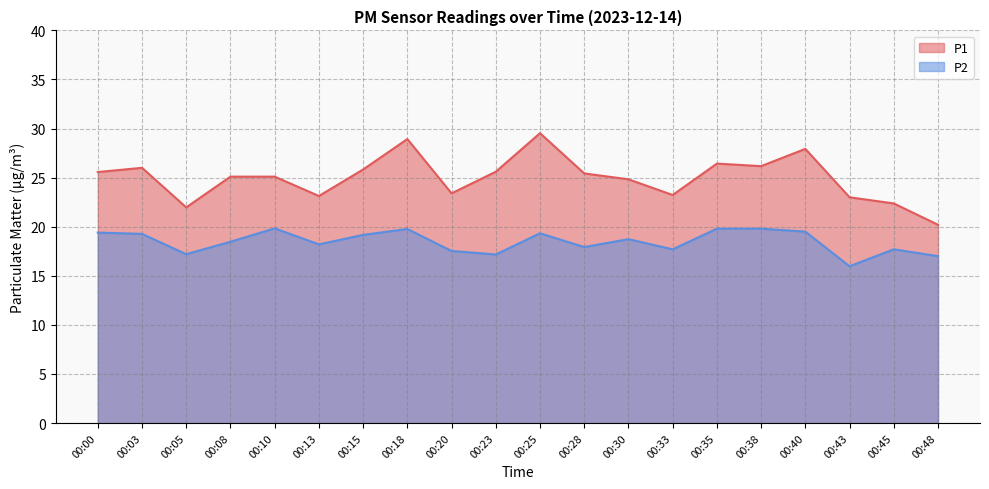

At 00:30, list the series in order from smallest to largest.

P2, P1